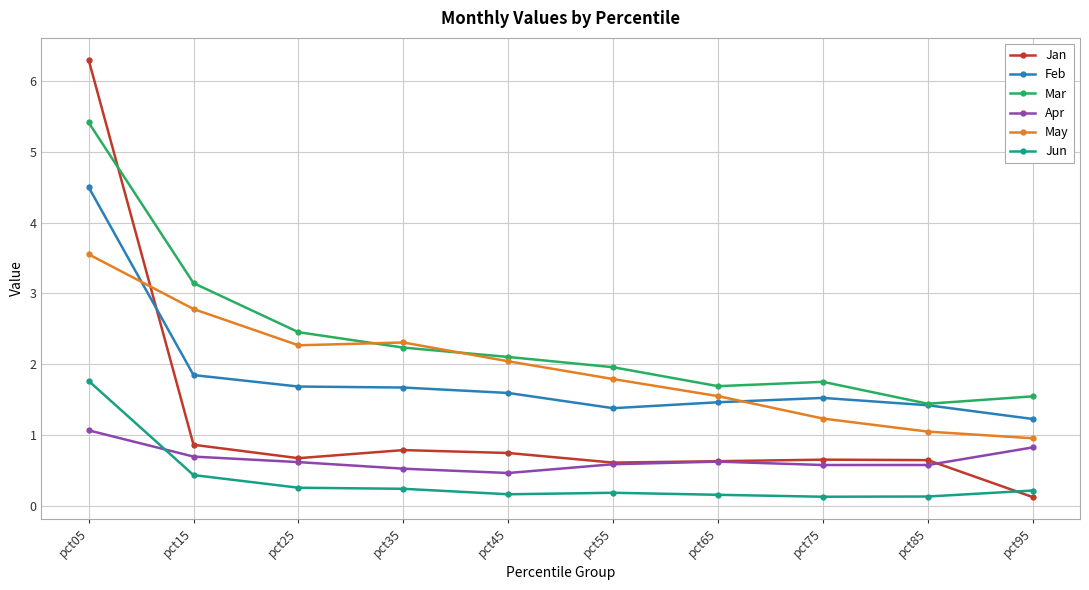

What is the value of the Apr point at the 1st from the left?

1.1